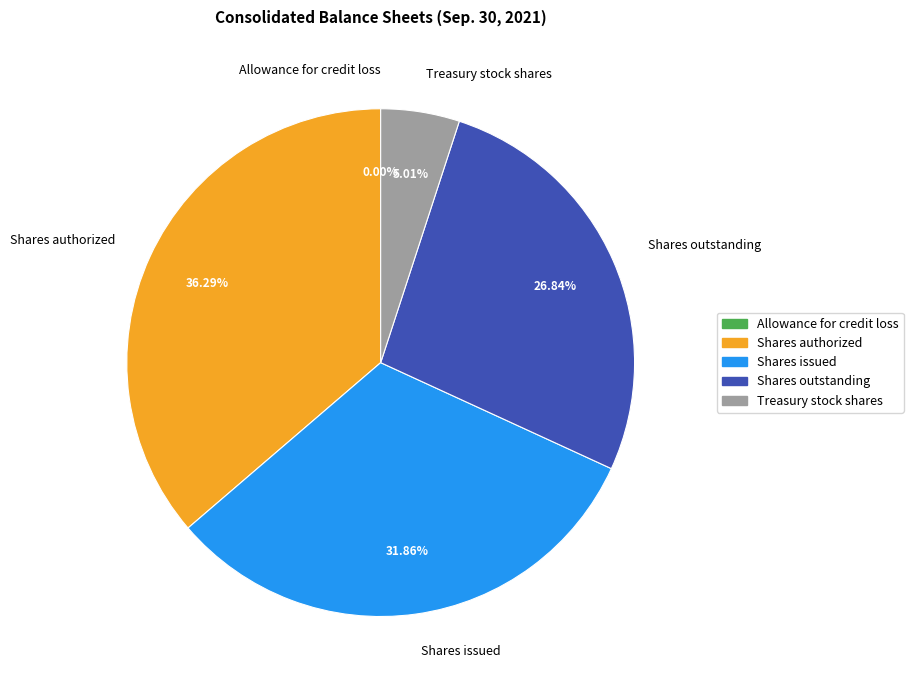

Which slice is the largest?

Shares authorized